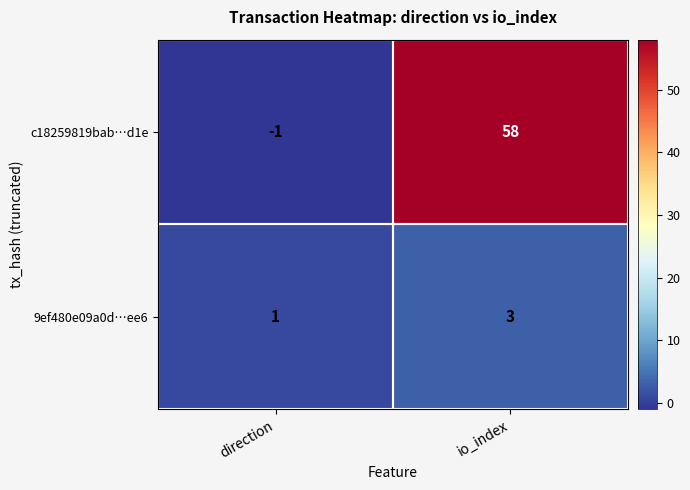

Is it true that c18259819bab…d1e equals 81 at io_index?

False